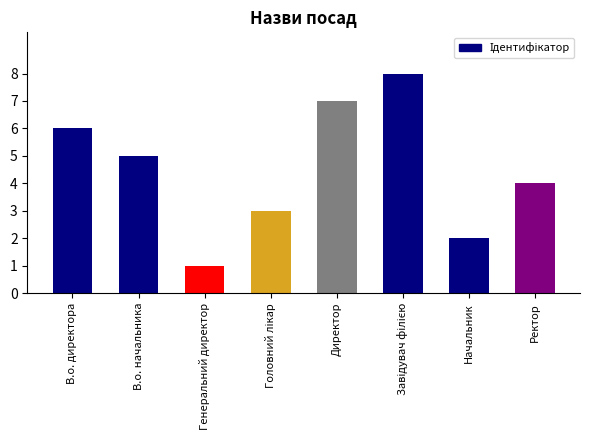

True or false: the data shows 4 at Ректор.

True